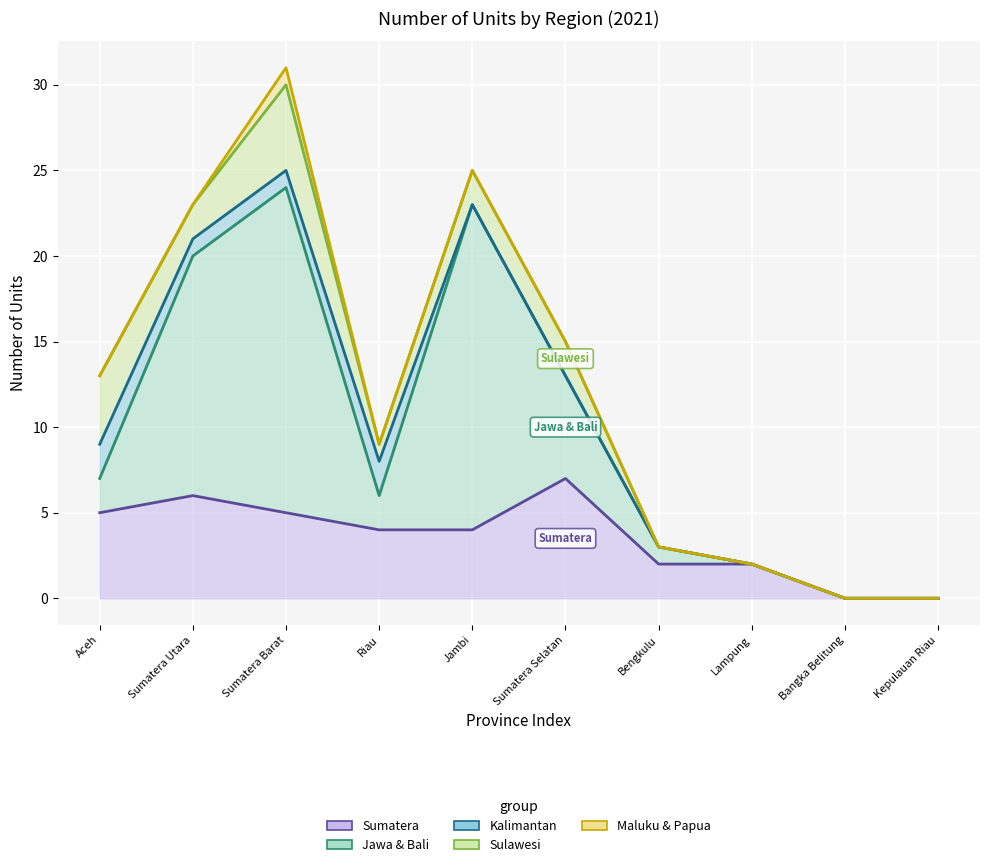

Which series changed the most between Sumatera Utara and Bengkulu?

Jawa & Bali